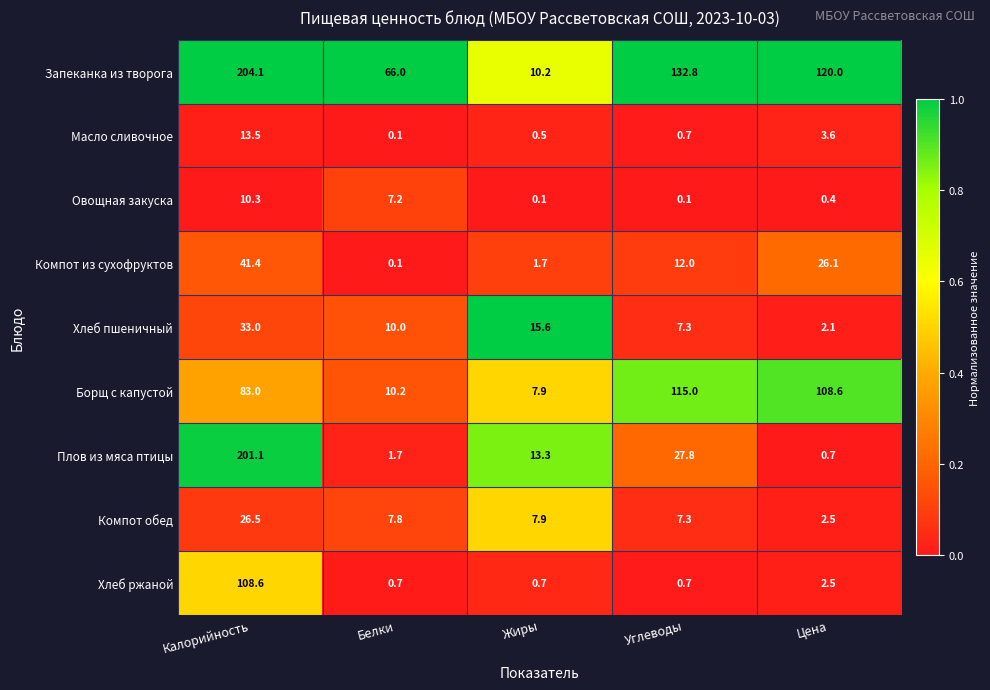

The Плов из мяса птицы series shows 201.1 at Калорийность. True or false?

True